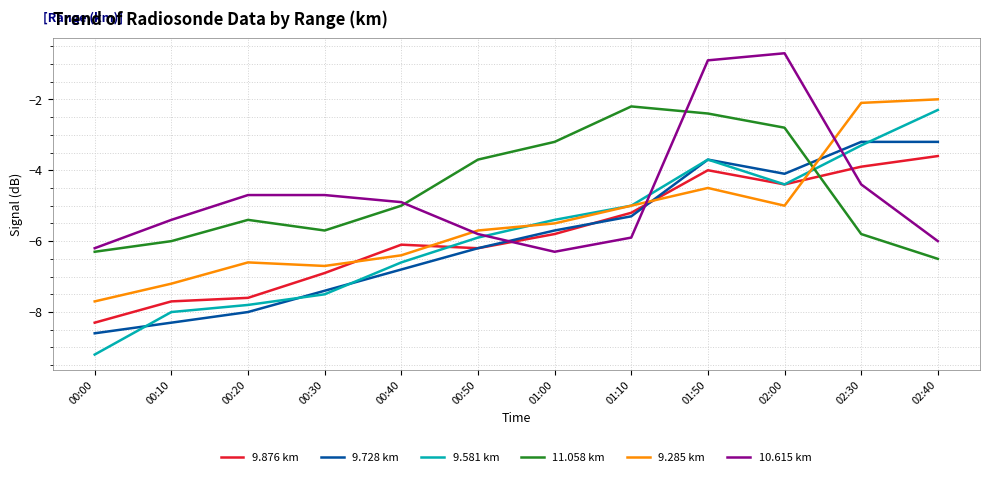

What is the difference between the maximum and minimum values in the 9.728 km series?

5.4